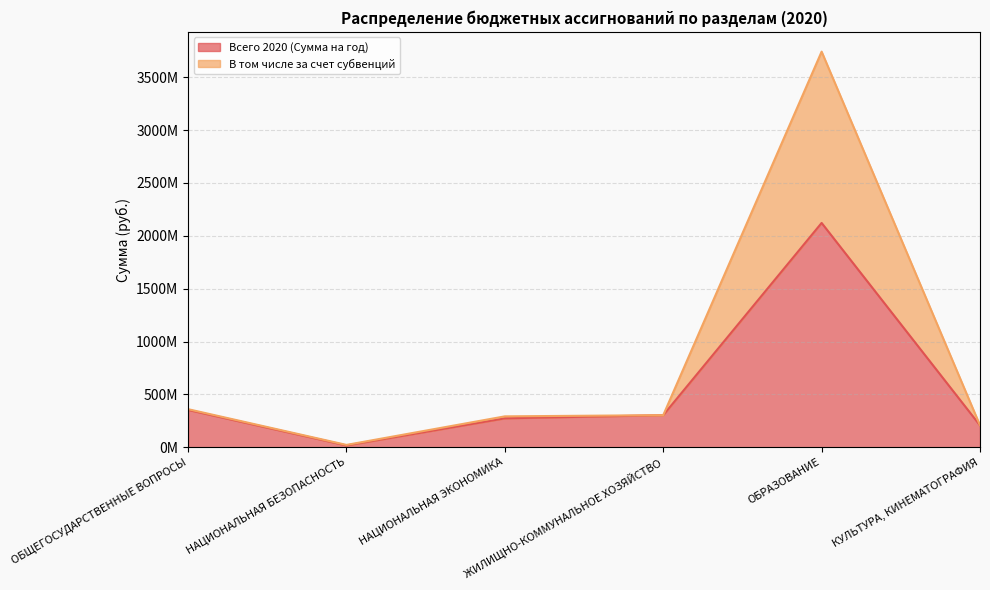

List the series in order of their overall mean, lowest first.

Всего 2020 (Сумма на год), В том числе за счет субвенций